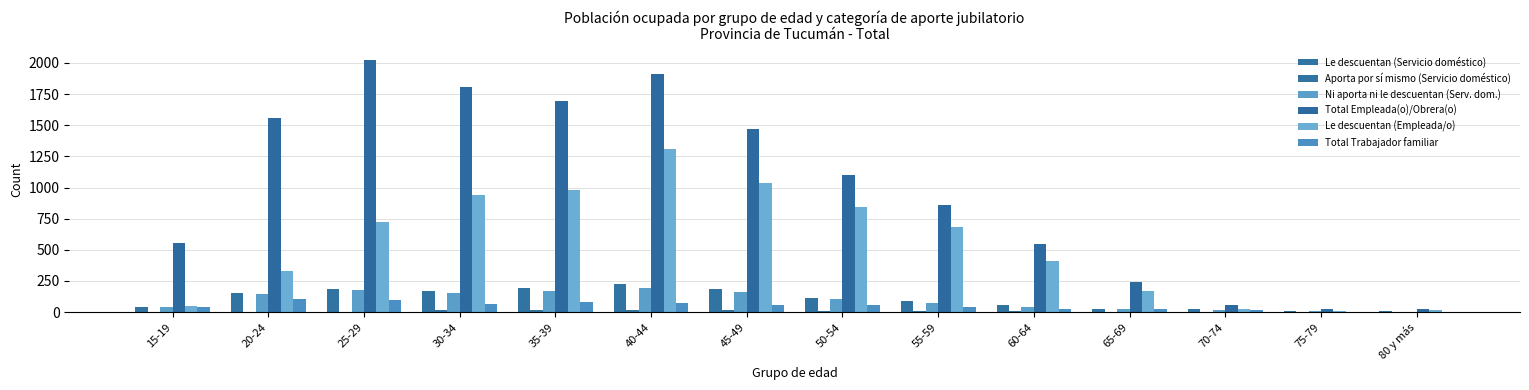

True or false: Le descuentan (Empleada/o) has a value of 167 at 65-69.

True